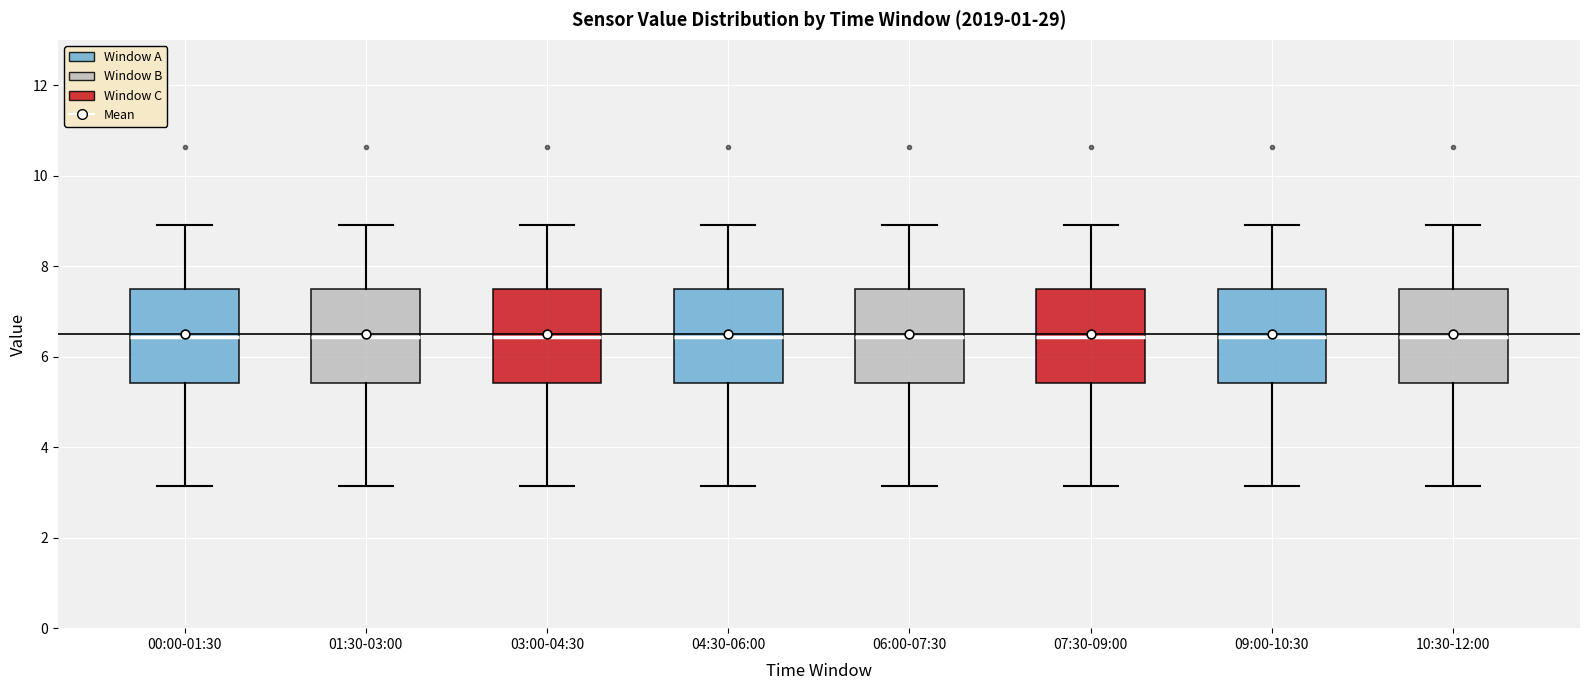

Reading left to right, read every box against the y-axis: the position of its median line, the range the box covers, and the ends of its whiskers. The values are not printed on the chart, so give them approximately, as read against the axis.

00:00-01:30: median 6.4, box 5.4 to 7.4, whiskers 3.2 to 9.0
01:30-03:00: median 6.4, box 5.4 to 7.4, whiskers 3.2 to 9.0
03:00-04:30: median 6.4, box 5.4 to 7.4, whiskers 3.2 to 9.0
04:30-06:00: median 6.4, box 5.4 to 7.4, whiskers 3.2 to 9.0
06:00-07:30: median 6.4, box 5.4 to 7.4, whiskers 3.2 to 9.0
07:30-09:00: median 6.4, box 5.4 to 7.4, whiskers 3.2 to 9.0
09:00-10:30: median 6.4, box 5.4 to 7.4, whiskers 3.2 to 9.0
10:30-12:00: median 6.4, box 5.4 to 7.4, whiskers 3.2 to 9.0